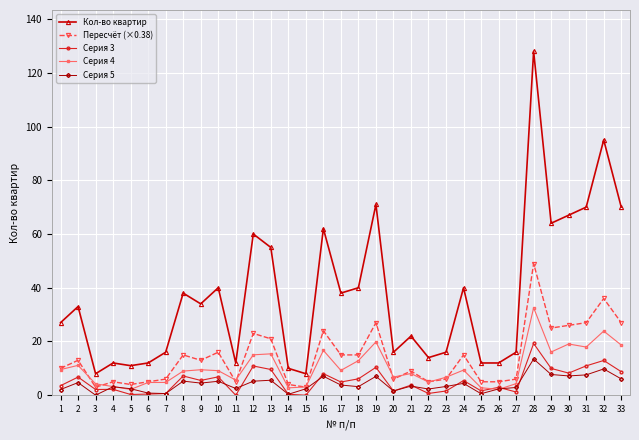

Which category has the highest value in the Кол-во квартир series?

28